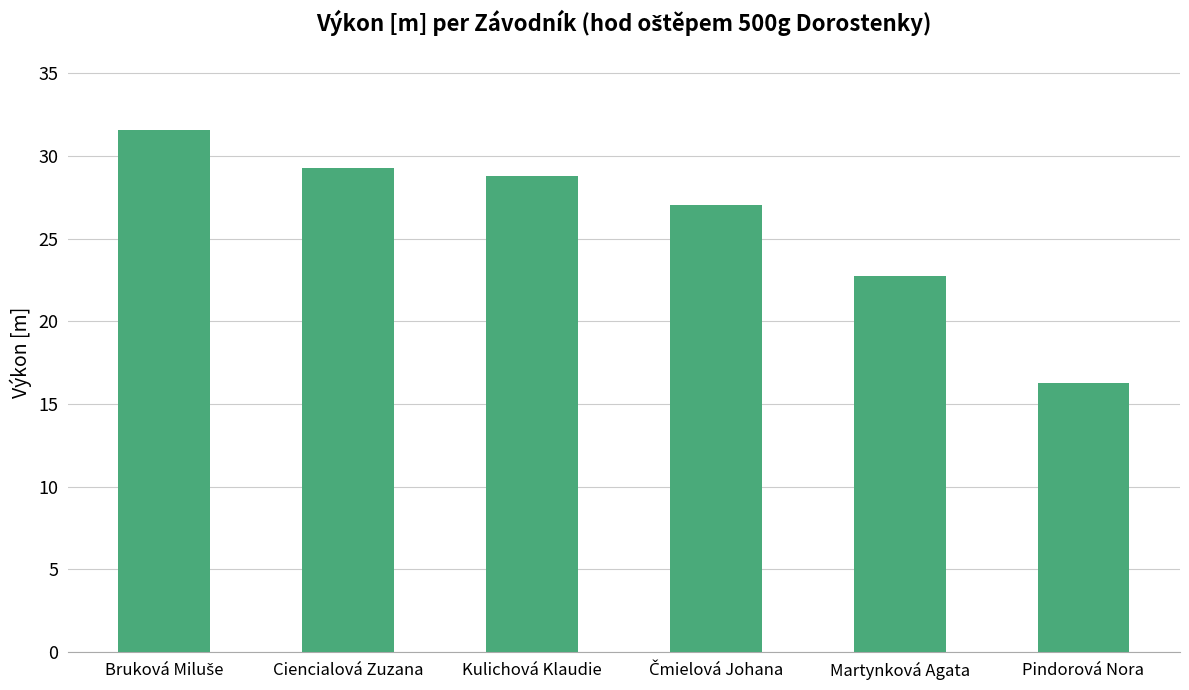

True or false: the data shows 40.3 at Ciencialová Zuzana.

False